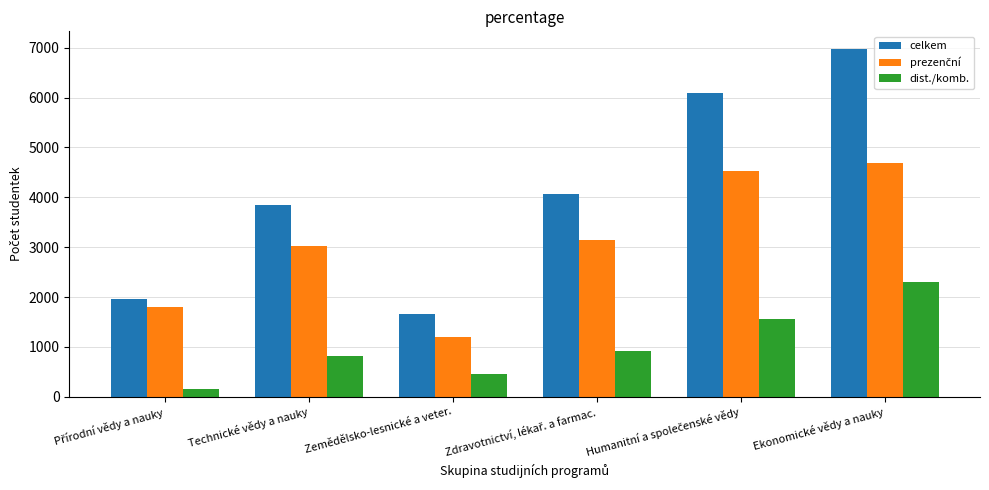

What is the sum of the celkem values at Ekonomické vědy a nauky and Zemědělsko-lesnické a veter.?

8635